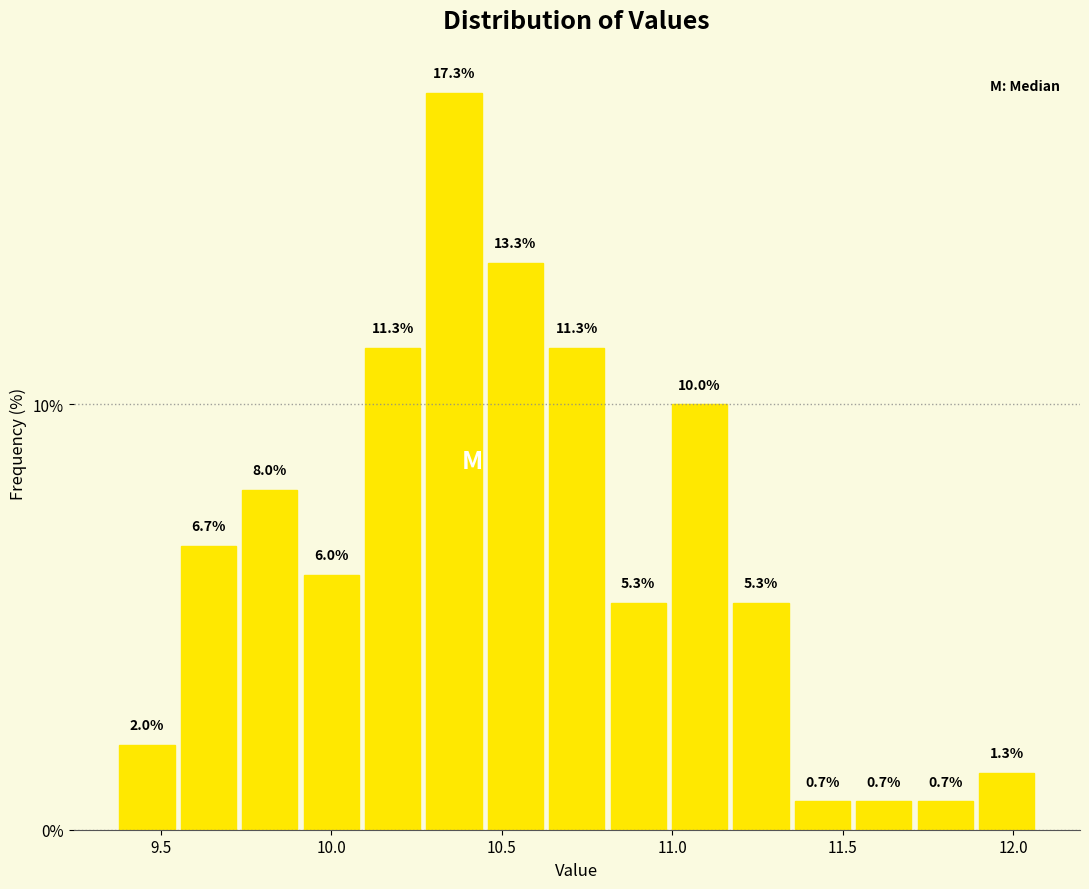

Read against the x-axis, roughly where is the centre of the tallest bar?

10.35